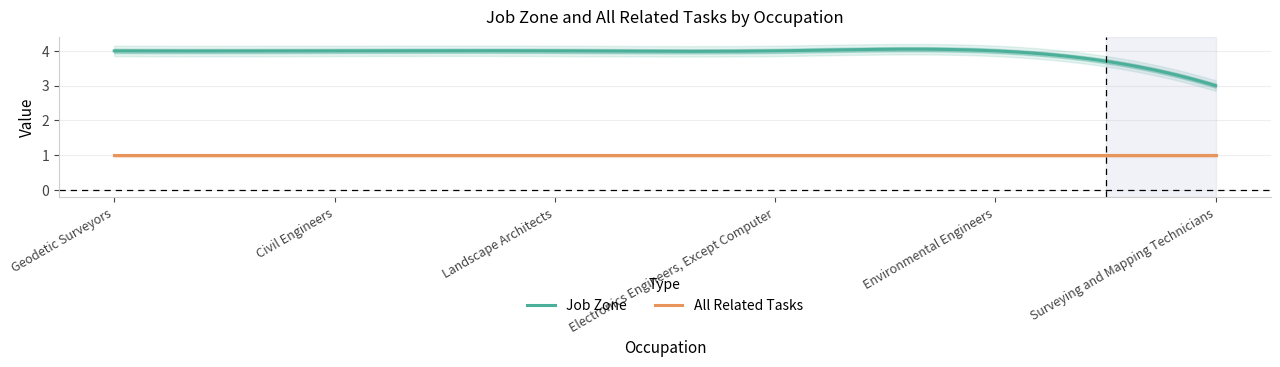

Which series changed the most between Electronics Engineers, Except Computer and Surveying and Mapping Technicians?

Job Zone